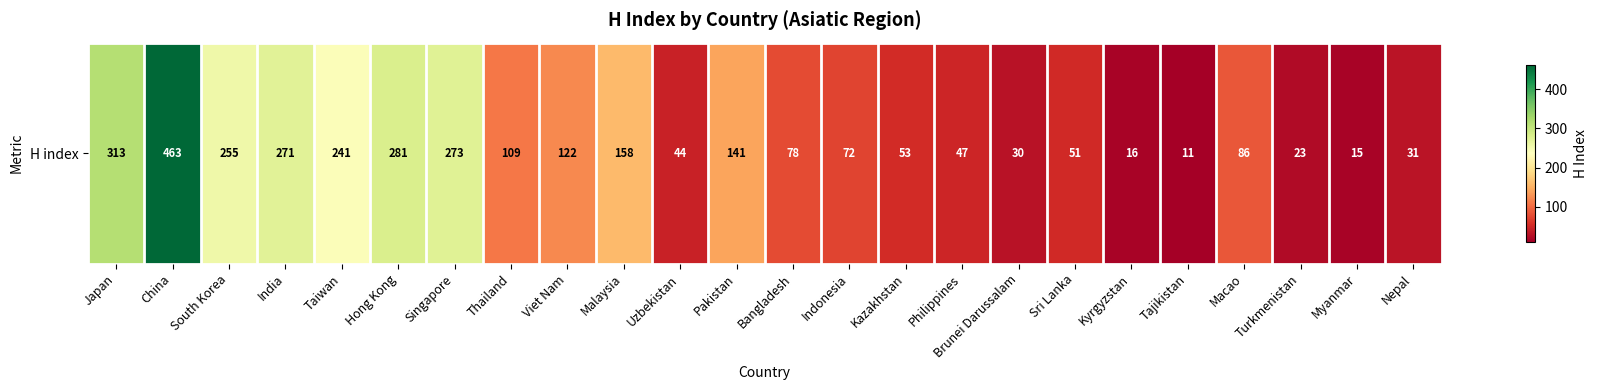

Reading left to right, transcribe all the data shown in this chart.

313	463	255	271	241	281	273	109	122	158	44	141	78	72	53	47	30	51	16	11	86	23	15	31